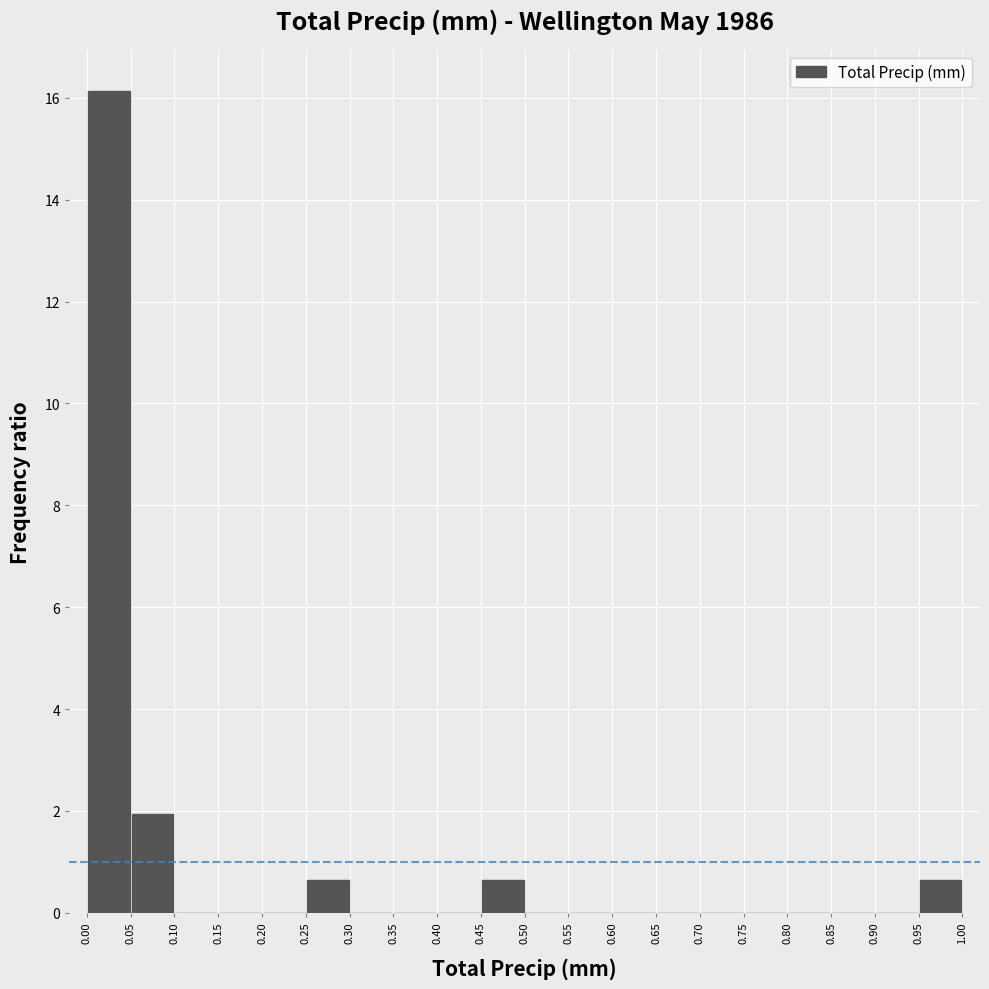

How tall is the bar that spans 0.95 to 1.00 on the x-axis? The values are not printed on the chart, so give them approximately, as read against the axis.

0.6